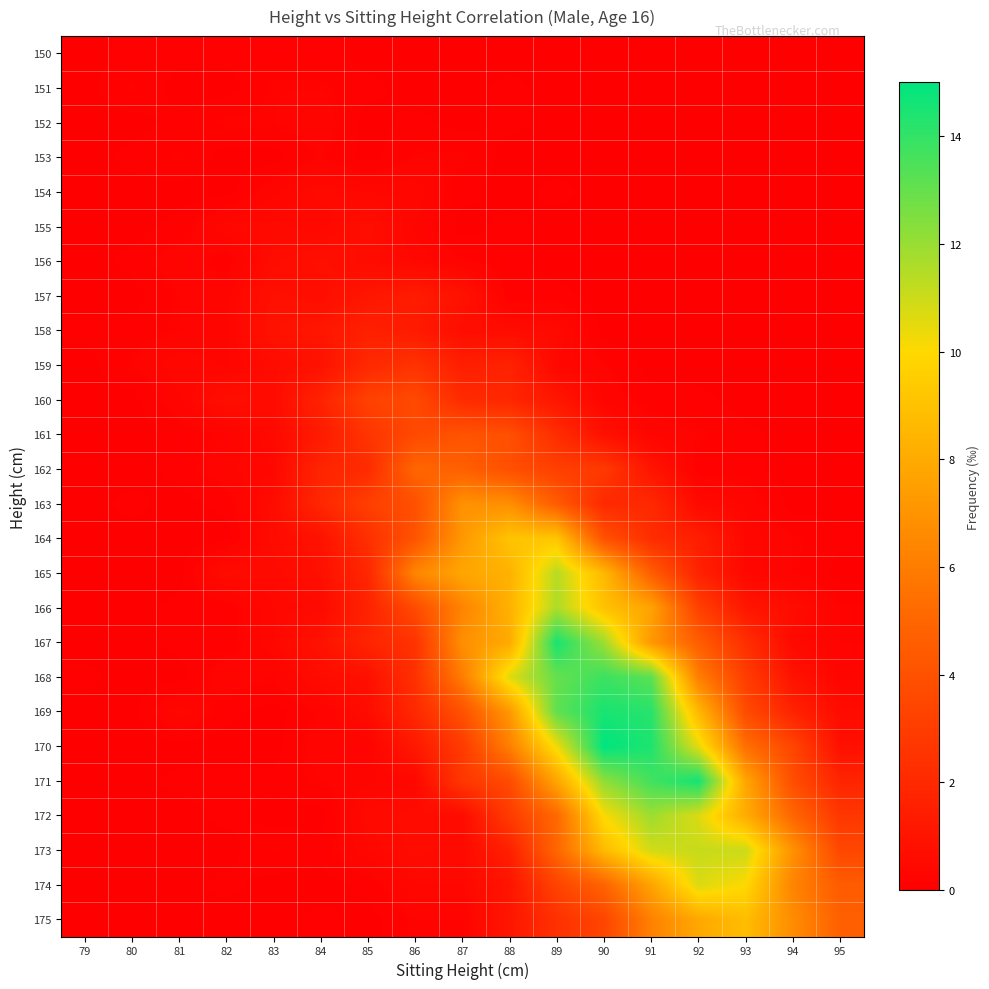

Reading left to right, list all the values displayed in this chart.

150: 79=0.0	80=0.1	81=0.1	82=0.1	83=0.1	84=0.1	85=0.0	86=0.0	87=0.0	88=0.0	89=0.0	90=0.0	91=0.0	92=0.0	93=0.0	94=0.0	95=0.0
151: 79=0.0	80=0.2	81=0.0	82=0.0	83=0.2	84=0.2	85=0.1	86=0.0	87=0.0	88=0.1	89=0.0	90=0.0	91=0.0	92=0.0	93=0.0	94=0.0	95=0.0
152: 79=0.0	80=0.0	81=0.1	82=0.2	83=0.2	84=0.3	85=0.0	86=0.1	87=0.0	88=0.1	89=0.0	90=0.0	91=0.0	92=0.0	93=0.0	94=0.0	95=0.0
153: 79=0.0	80=0.1	81=0.2	82=0.0	83=0.0	84=0.2	85=0.0	86=0.2	87=0.2	88=0.0	89=0.0	90=0.0	91=0.0	92=0.0	93=0.0	94=0.0	95=0.0
154: 79=0.0	80=0.0	81=0.0	82=0.0	83=0.3	84=0.5	85=0.4	86=0.4	87=0.1	88=0.0	89=0.1	90=0.0	91=0.0	92=0.0	93=0.0	94=0.0	95=0.0
155: 79=0.0	80=0.0	81=0.1	82=0.4	83=0.5	84=0.4	85=0.7	86=0.3	87=0.0	88=0.1	89=0.0	90=0.0	91=0.0	92=0.0	93=0.0	94=0.0	95=0.0
156: 79=0.0	80=0.1	81=0.3	82=0.1	83=0.6	84=0.8	85=0.6	86=0.4	87=0.2	88=0.1	89=0.0	90=0.0	91=0.0	92=0.0	93=0.0	94=0.0	95=0.0
157: 79=0.0	80=0.0	81=0.2	82=0.3	83=0.8	84=0.7	85=1.1	86=1.4	87=0.9	88=0.1	89=0.1	90=0.0	91=0.0	92=0.0	93=0.0	94=0.0	95=0.0
158: 79=0.1	80=0.1	81=0.2	82=0.3	83=0.9	84=1.1	85=1.6	86=1.3	87=0.7	88=0.6	89=0.5	90=0.0	91=0.0	92=0.0	93=0.0	94=0.0	95=0.0
159: 79=0.0	80=0.2	81=0.4	82=0.3	83=0.6	84=0.9	85=2.0	86=2.5	87=1.5	88=1.7	89=0.4	90=0.2	91=0.0	92=0.0	93=0.0	94=0.0	95=0.0
160: 79=0.0	80=0.0	81=0.3	82=0.7	83=0.6	84=1.7	85=3.2	86=3.6	87=2.1	88=1.9	89=1.1	90=0.3	91=0.1	92=0.1	93=0.0	94=0.0	95=0.0
161: 79=0.0	80=0.0	81=0.1	82=0.2	83=0.5	84=1.3	85=2.6	86=3.6	87=4.1	88=3.9	89=2.2	90=0.8	91=0.3	92=0.2	93=0.1	94=0.0	95=0.0
162: 79=0.0	80=0.0	81=0.1	82=0.3	83=0.4	84=1.8	85=2.1	86=5.0	87=4.7	88=3.9	89=3.1	90=2.8	91=1.0	92=0.1	93=0.1	94=0.0	95=0.0
163: 79=0.0	80=0.1	81=0.0	82=0.1	83=0.6	84=1.9	85=3.1	86=3.9	87=6.9	88=6.8	89=4.5	90=2.0	91=2.0	92=0.5	93=0.3	94=0.0	95=0.0
164: 79=0.0	80=0.0	81=0.0	82=0.0	83=0.6	84=0.9	85=2.3	86=4.1	87=7.2	88=9.1	89=9.2	90=4.0	91=2.2	92=1.5	93=0.4	94=0.2	95=0.1
165: 79=0.0	80=0.0	81=0.0	82=0.6	83=0.5	84=0.8	85=1.9	86=6.4	87=7.8	88=8.3	89=11.4	90=8.6	91=4.6	92=1.7	93=0.4	94=0.2	95=0.0
166: 79=0.0	80=0.0	81=0.1	82=0.1	83=0.4	84=0.5	85=1.7	86=3.7	87=6.3	88=8.3	89=11.6	90=9.0	91=7.7	92=3.2	93=1.1	94=0.6	95=0.2
167: 79=0.0	80=0.0	81=0.1	82=0.1	83=0.4	84=0.9	85=1.8	86=2.5	87=6.8	88=8.0	89=14.5	90=11.9	91=7.2	92=4.6	93=2.3	94=0.5	95=0.2
168: 79=0.1	80=0.0	81=0.0	82=0.3	83=0.2	84=0.6	85=0.8	86=2.4	87=6.0	88=10.6	89=13.0	90=13.8	91=13.2	92=6.1	93=3.0	94=0.9	95=0.3
169: 79=0.0	80=0.0	81=0.4	82=0.1	83=0.0	84=0.2	85=0.6	86=2.0	87=4.0	88=7.2	89=13.1	90=14.5	91=14.2	92=8.6	93=3.7	94=1.7	95=0.6
170: 79=0.0	80=0.0	81=0.0	82=0.0	83=0.0	84=0.3	85=0.2	86=1.2	87=2.9	88=6.1	89=10.3	90=15.0	91=14.4	92=10.5	93=5.4	94=3.4	95=0.8
171: 79=0.0	80=0.0	81=0.1	82=0.1	83=0.1	84=0.2	85=0.3	86=0.4	87=2.7	88=3.7	89=7.8	90=12.2	91=13.7	92=14.6	93=7.8	94=3.8	95=1.8
172: 79=0.0	80=0.0	81=0.0	82=0.1	83=0.0	84=0.0	85=0.5	86=0.6	87=0.6	88=2.9	89=5.1	90=10.1	91=11.9	92=10.7	93=8.1	94=5.0	95=2.7
173: 79=0.0	80=0.0	81=0.0	82=0.0	83=0.2	84=0.1	85=0.4	86=0.6	87=0.5	88=1.6	89=5.0	90=8.7	91=10.9	92=11.1	93=11.0	94=6.9	95=3.5
174: 79=0.0	80=0.0	81=0.0	82=0.1	83=0.0	84=0.0	85=0.1	86=0.4	87=0.4	88=1.0	89=3.3	90=4.9	91=7.7	92=10.7	93=10.0	94=6.3	95=4.5
175: 79=0.0	80=0.0	81=0.0	82=0.0	83=0.0	84=0.1	85=0.0	86=0.2	87=0.2	88=1.1	89=2.4	90=3.4	91=6.2	92=7.9	93=8.8	94=6.7	95=4.7